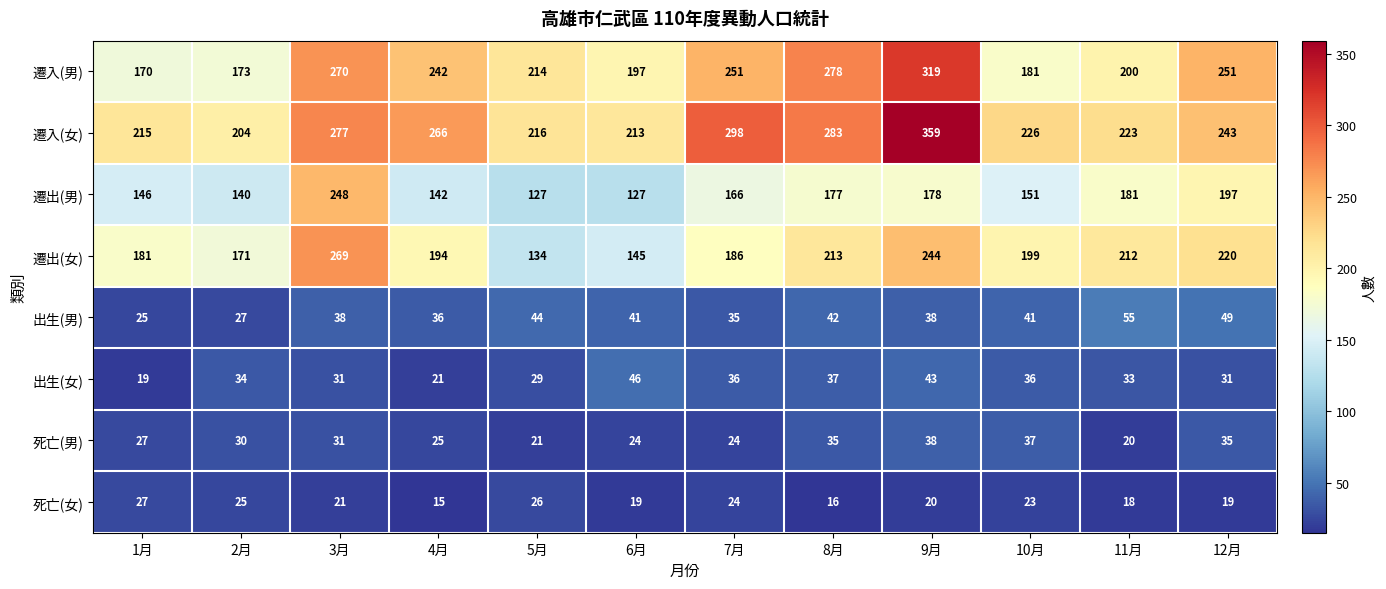

At how many categories does at least one series exceed 18?

12